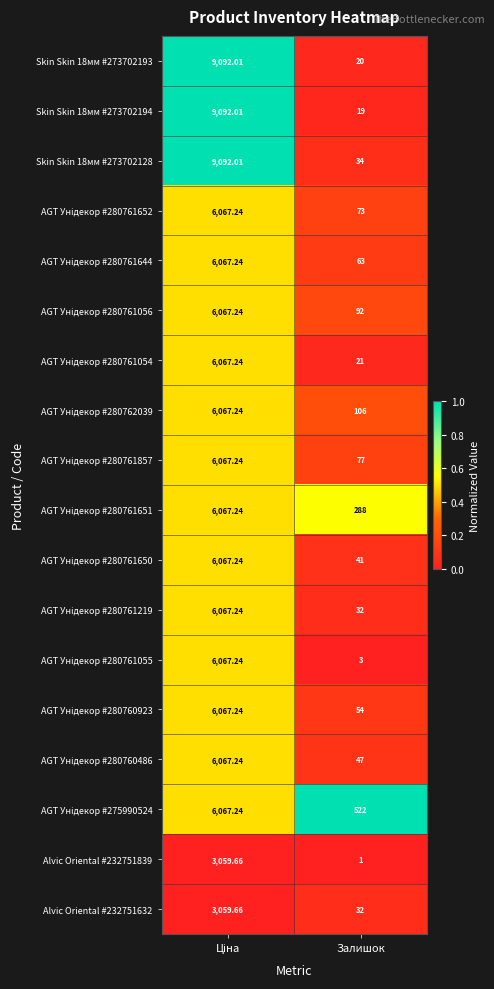

At which label is Alvic Oriental #232751839 closest to 1530?

Залишок